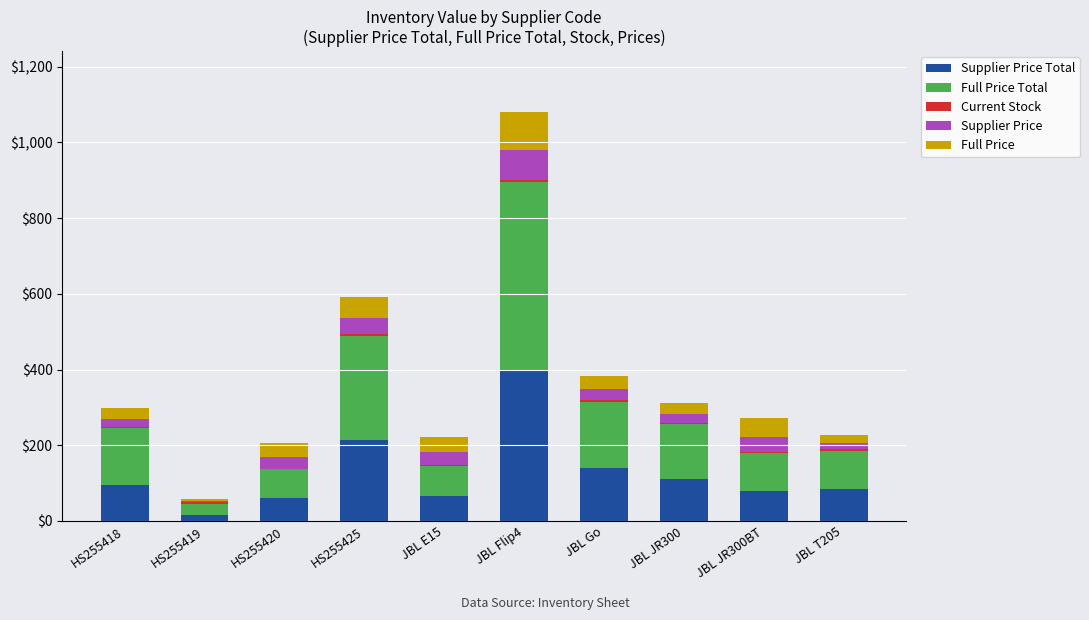

How many series are shown in this chart?

5